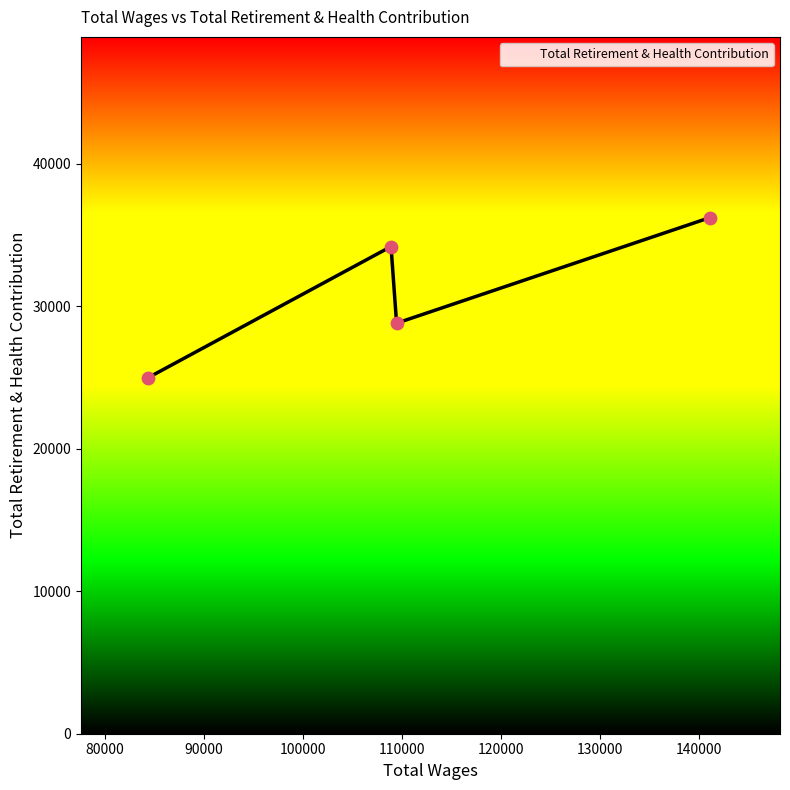

What is the difference between the maximum and minimum values?

11252